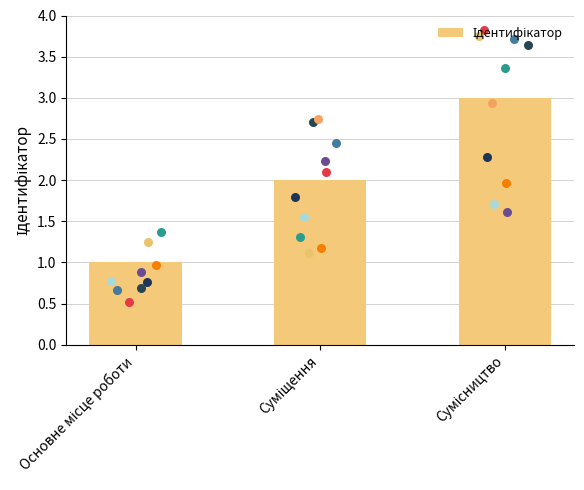

What is the change in value from Основне місце роботи to Сумісництво?

+2